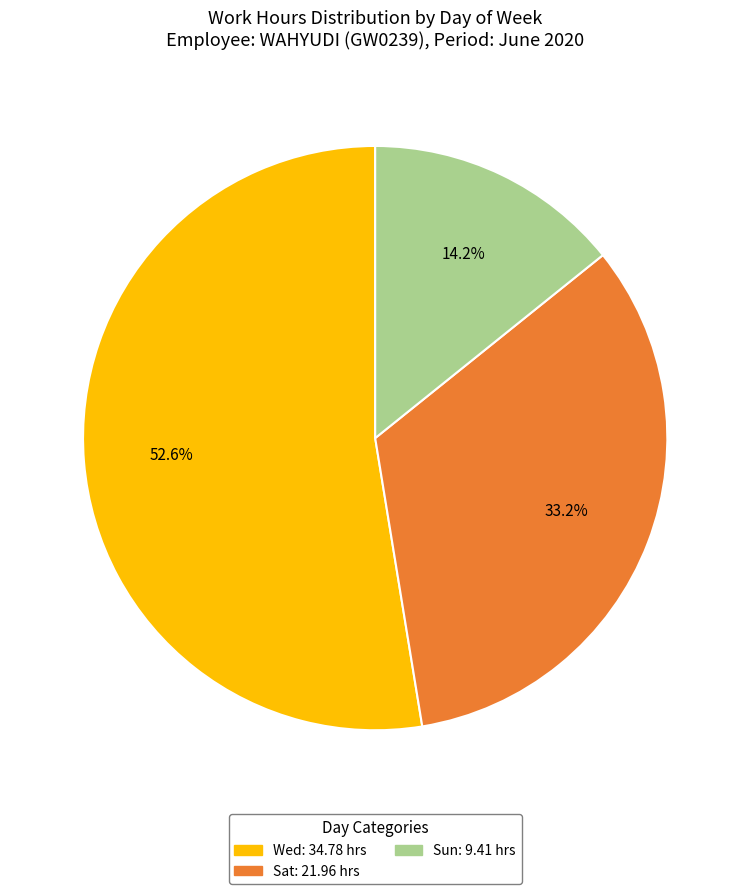

Is there any slice that represents more than half of the pie?

Yes